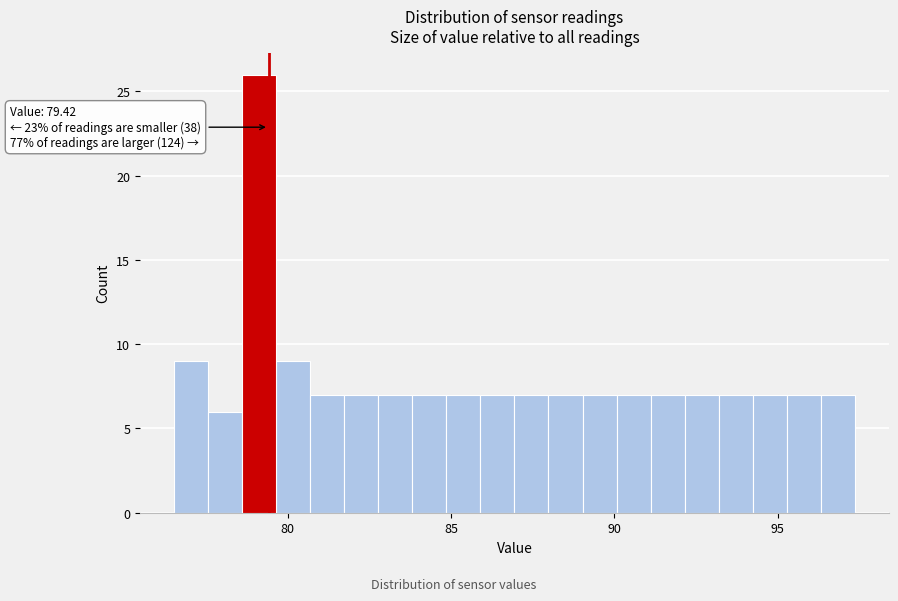

Read against the x-axis, roughly where is the centre of the tallest bar?

79.0